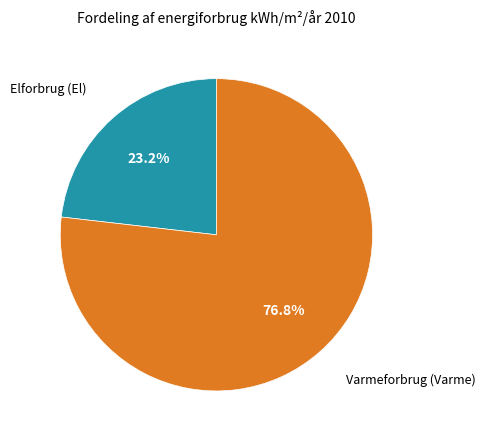

Is there a majority slice in this chart?

Yes